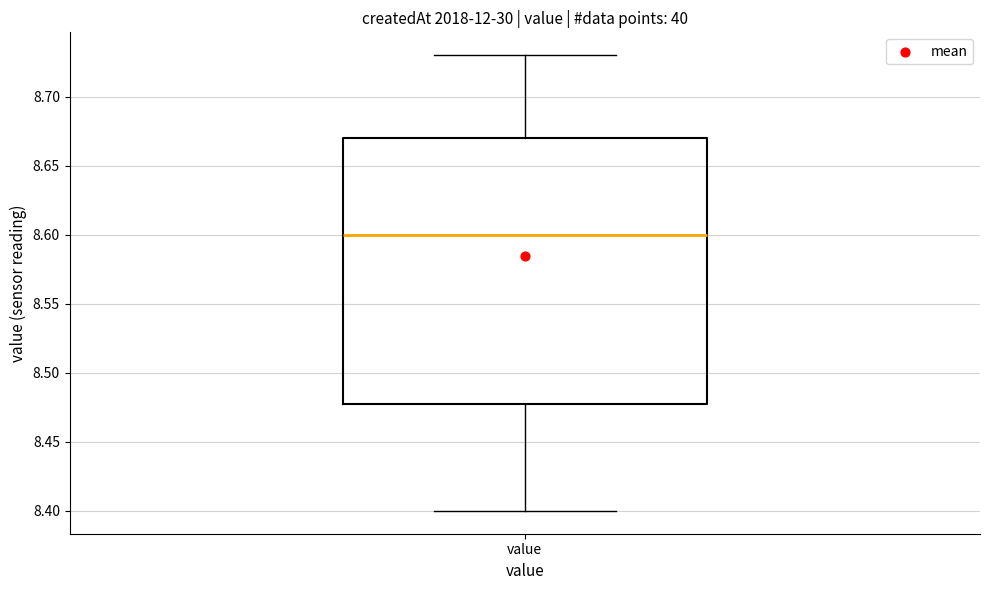

Transcribe this box plot: give where the median line is, the range the box spans, and where the two whiskers end, as read against the y-axis. The values are not printed on the chart, so give them approximately, as read against the axis.

median 8.60, box 8.48 to 8.67, whiskers 8.40 to 8.73